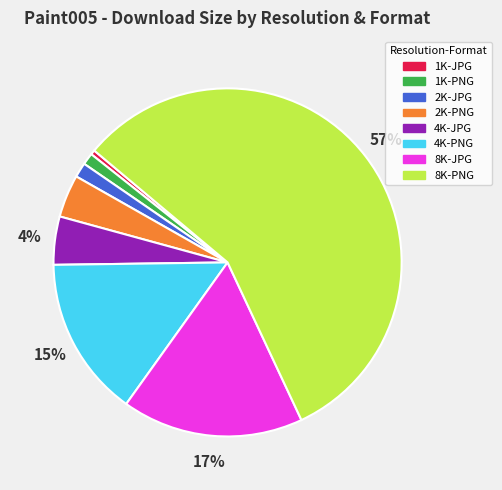

Is the sum of 1K-JPG and 8K-PNG greater than half?

Yes